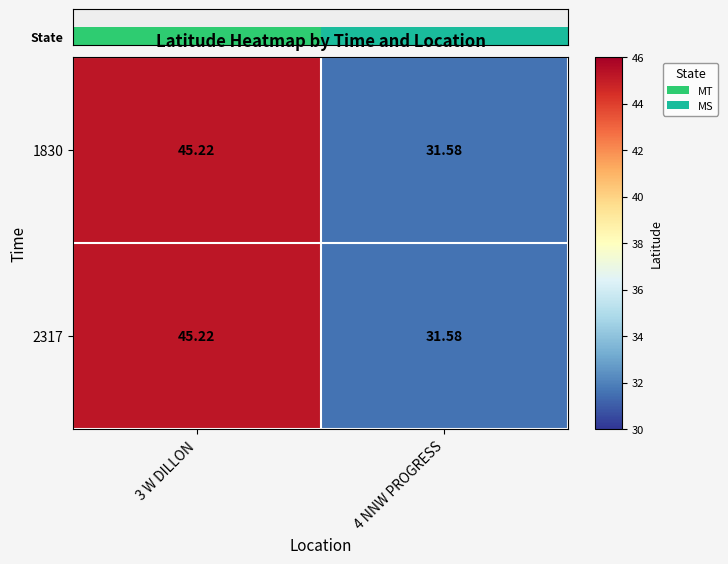

How many data points in 2317 are less than 45?

1